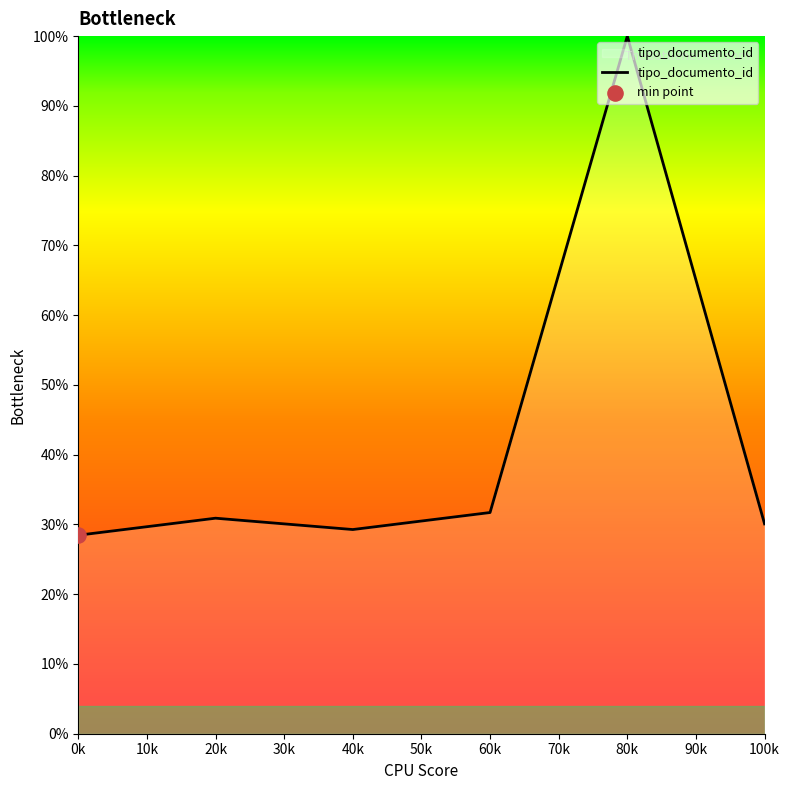

Which has a higher value, 80k or 20k?

80k